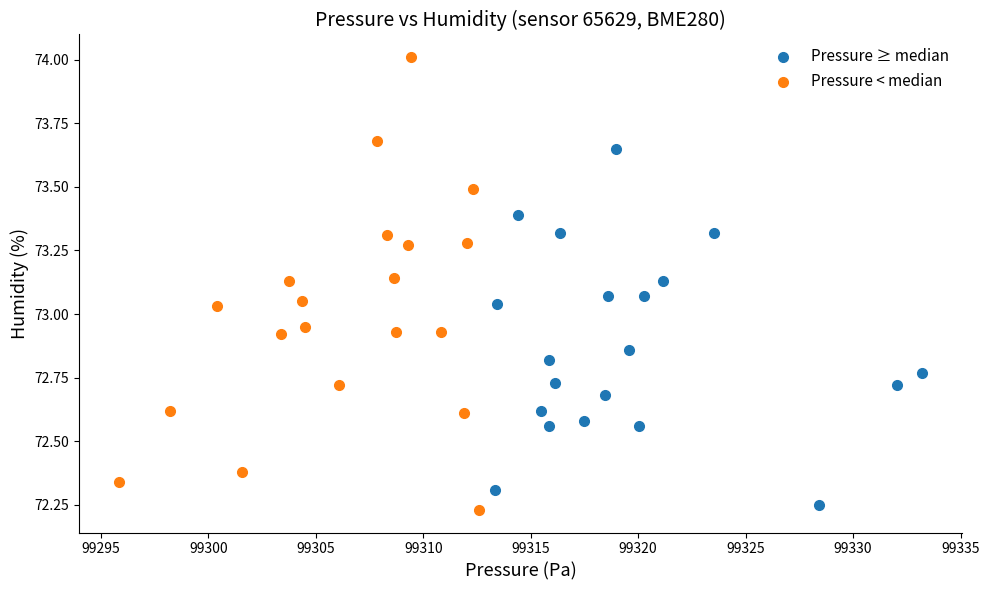

Which series contains the highest Y value?

Pressure < median